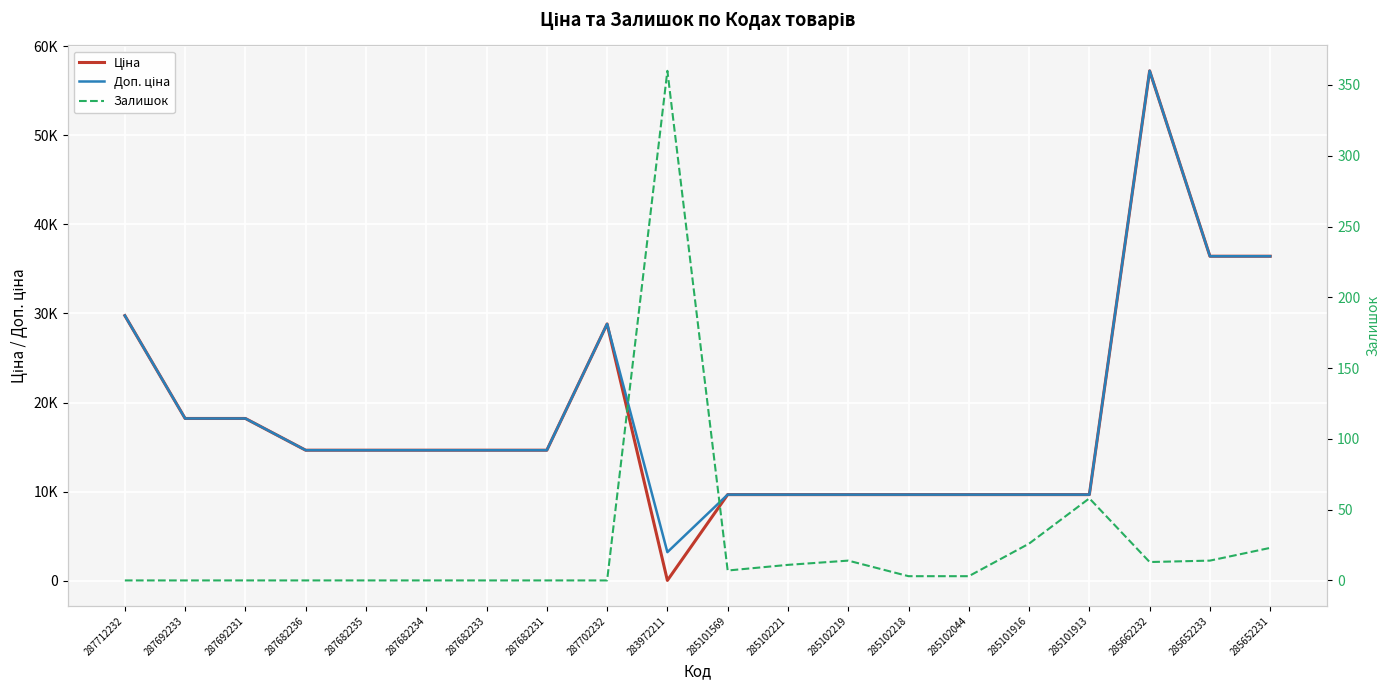

What is the difference between the highest and lowest values at 285101569?

9657.7